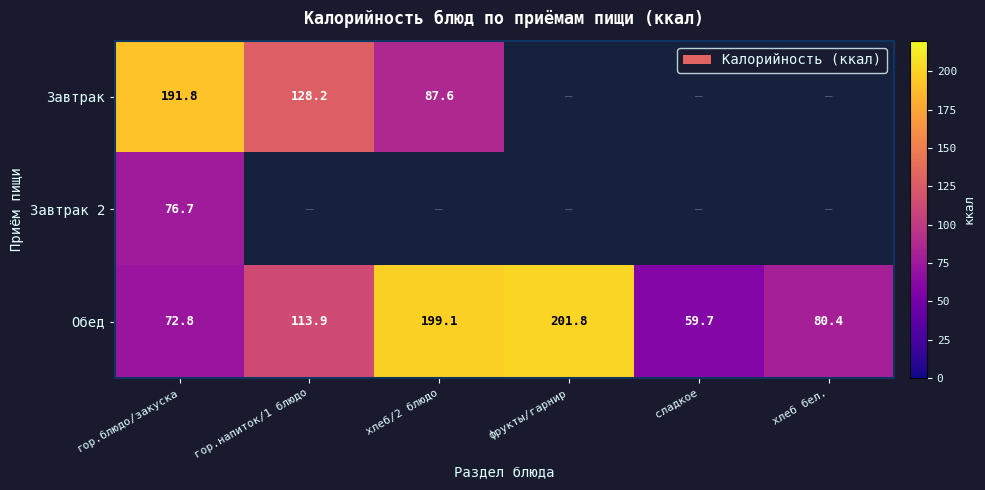

What is the sum of all Обед values?

727.7